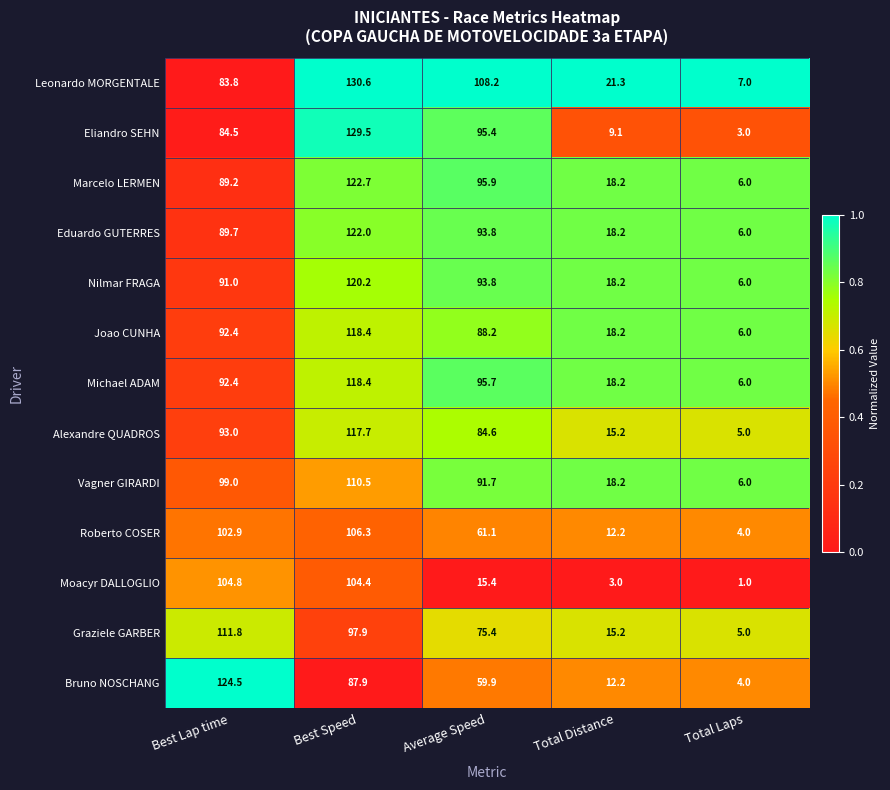

What is the average value of the Leonardo MORGENTALE series?

70.2